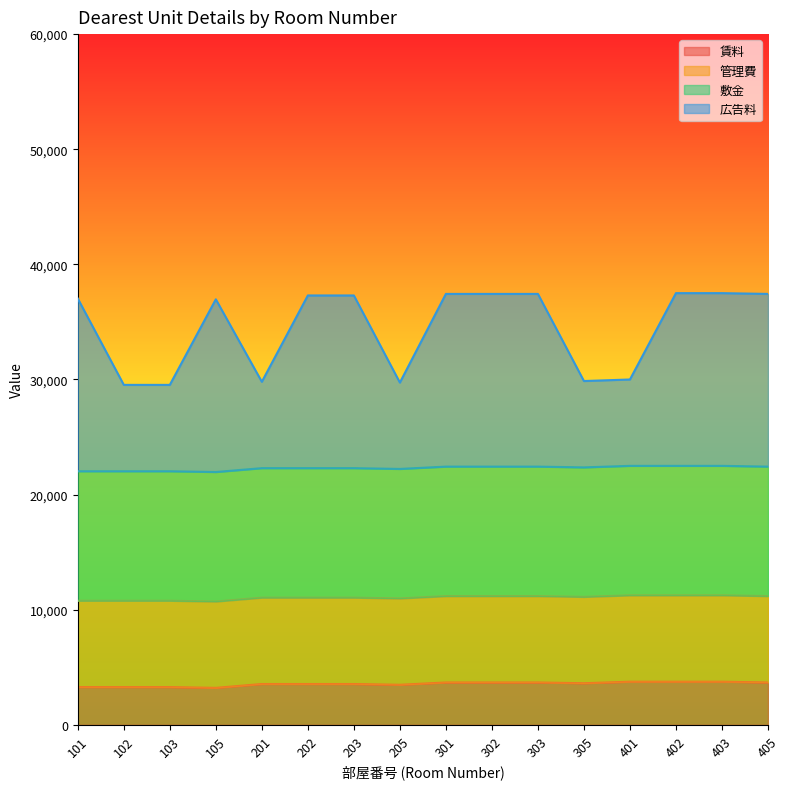

What is the total value across all series at 305?

29866.1